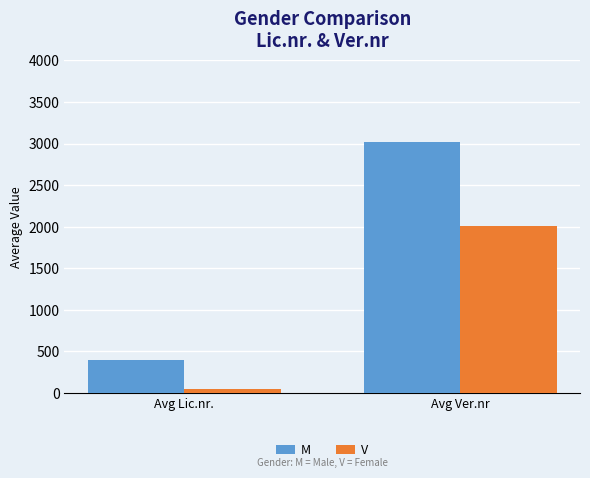

The value of M at Avg Ver.nr is 667. True or false?

False